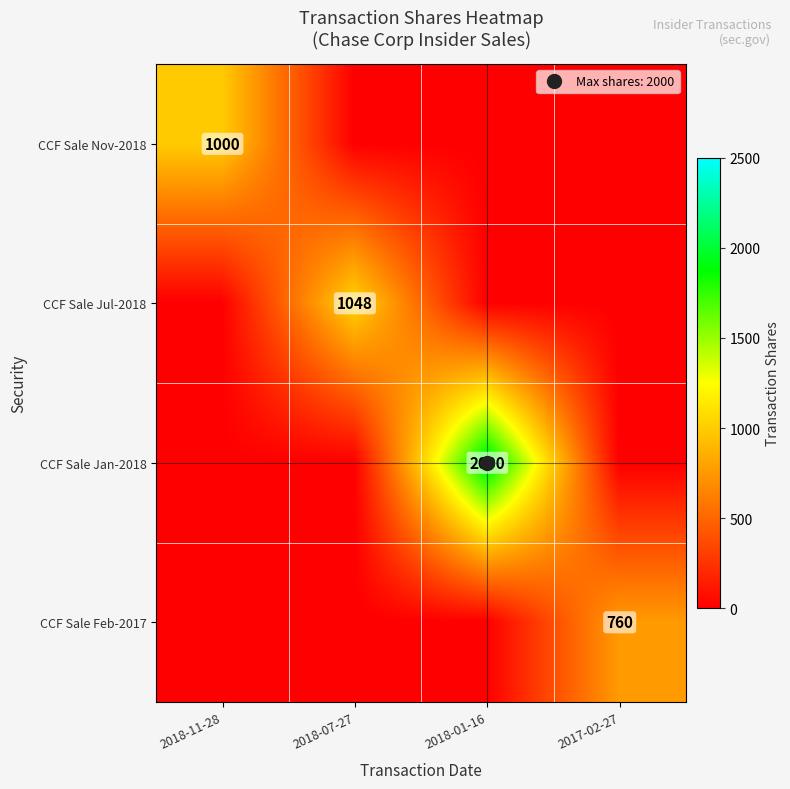

At 2018-11-28, list the series in order from smallest to largest.

CCF Sale Jul-2018, CCF Sale Jan-2018, CCF Sale Feb-2017, CCF Sale Nov-2018